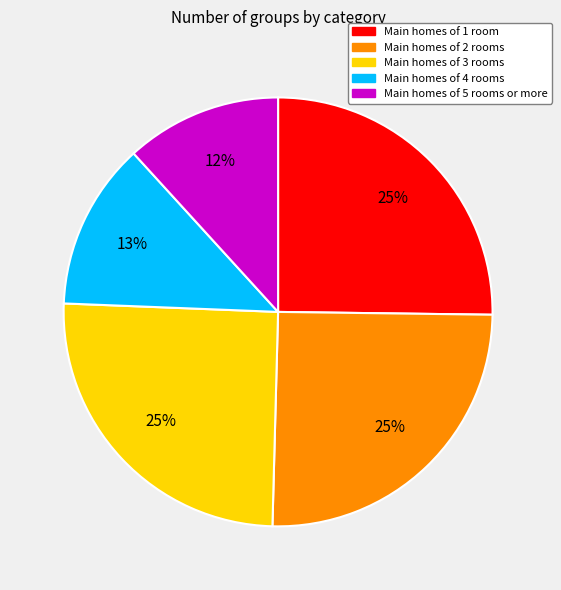

Is there any slice that represents more than half of the pie?

No